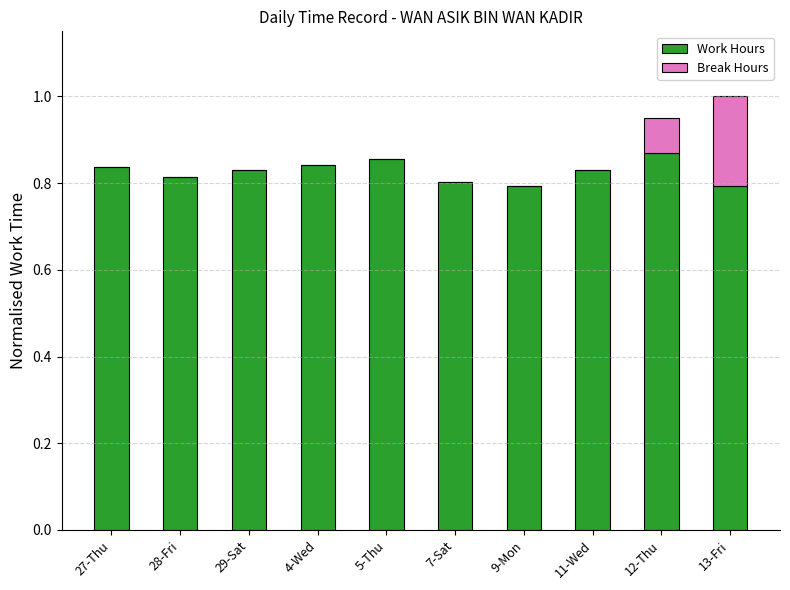

At which category is the sum across all series the highest?

13-Fri